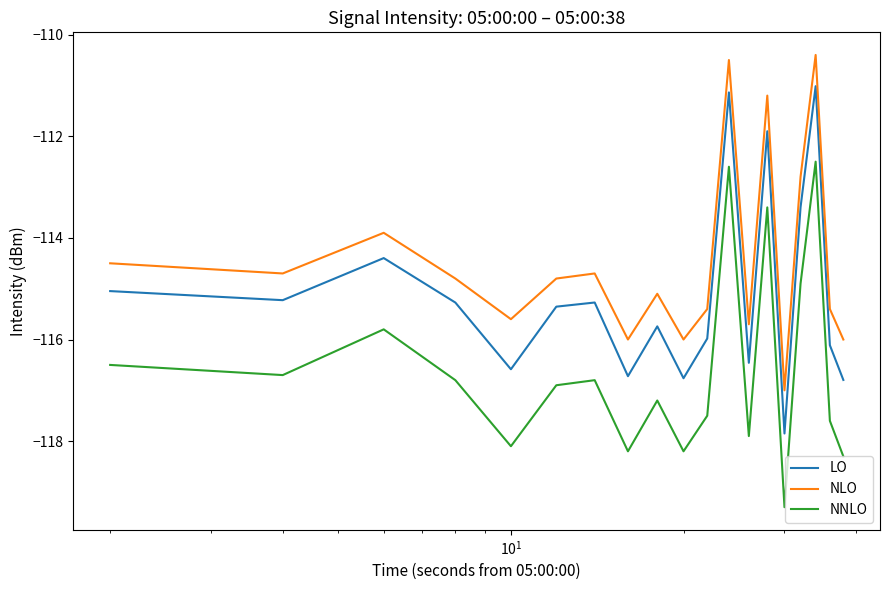

Which series has the widest spread of values?

LO